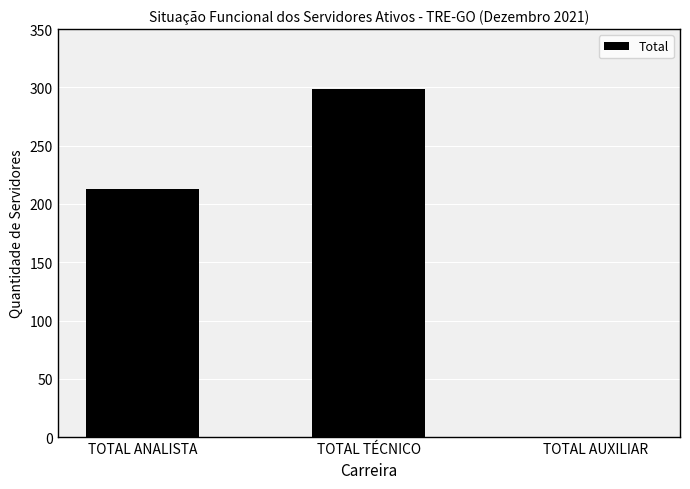

Does the chart contain stacked bars?

No